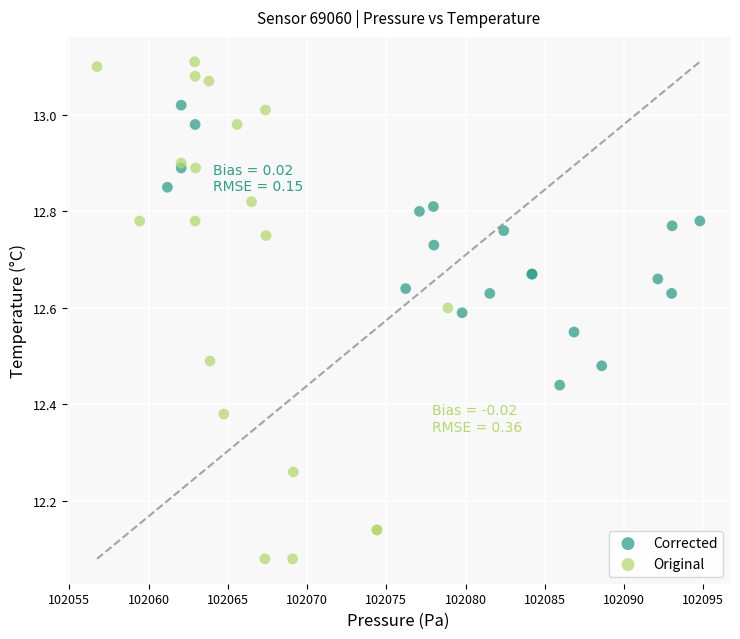

Which series has the widest spread of Y values?

Original